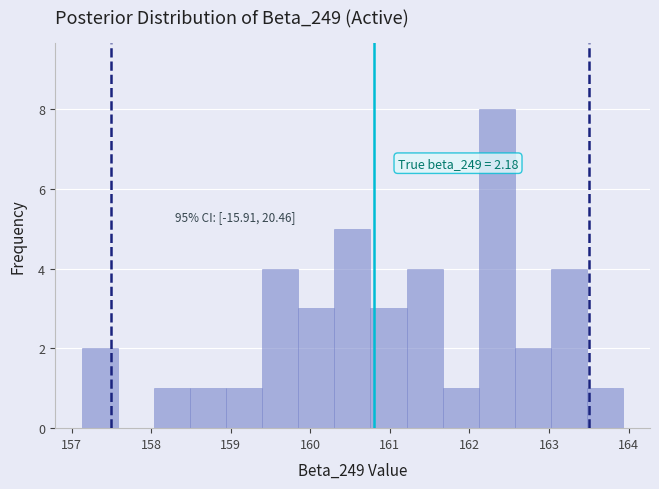

Over which range of the x-axis is the bar tallest?

162.1 to 162.6